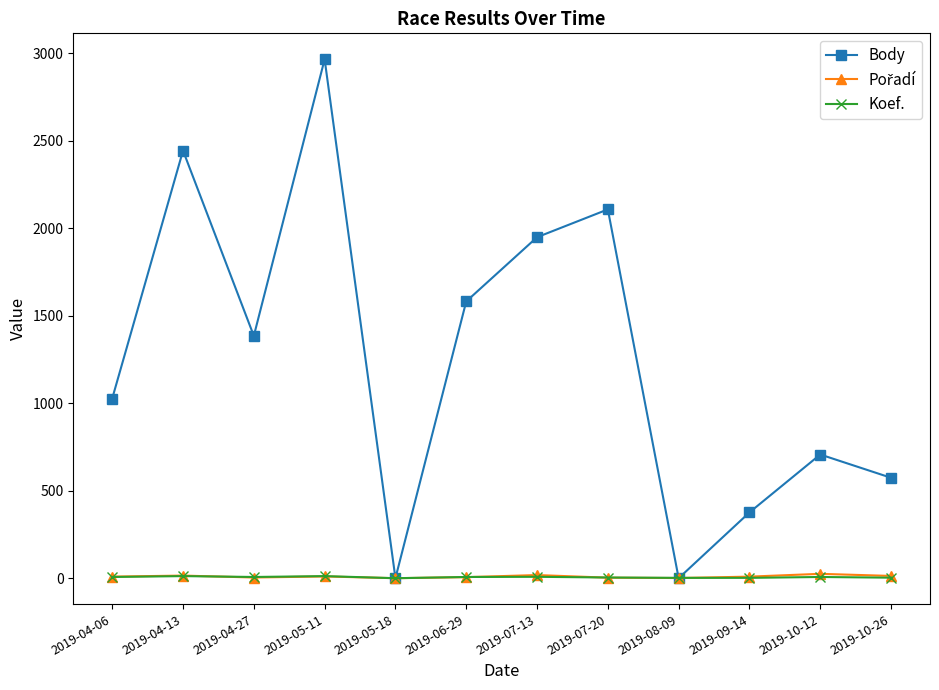

Which series has the largest total across all categories?

Body